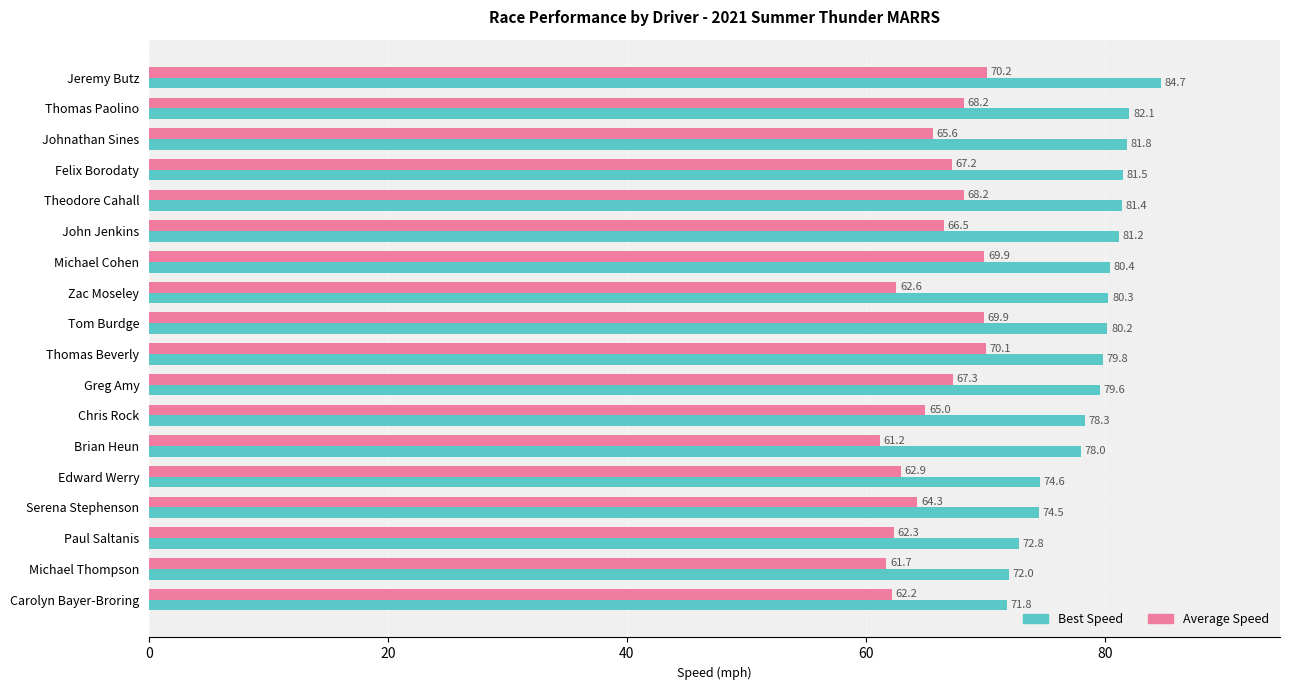

List the series in order of their peak value, highest first.

Best Speed, Average Speed